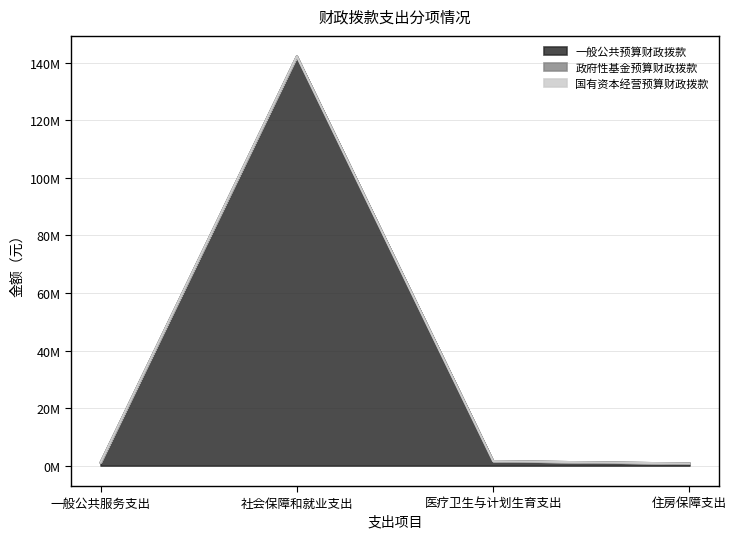

Count the number of categories in the chart.

4